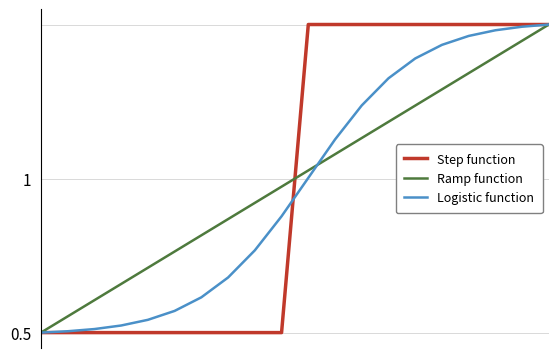

Where do Step function and Logistic function first cross each other?

9 and 10